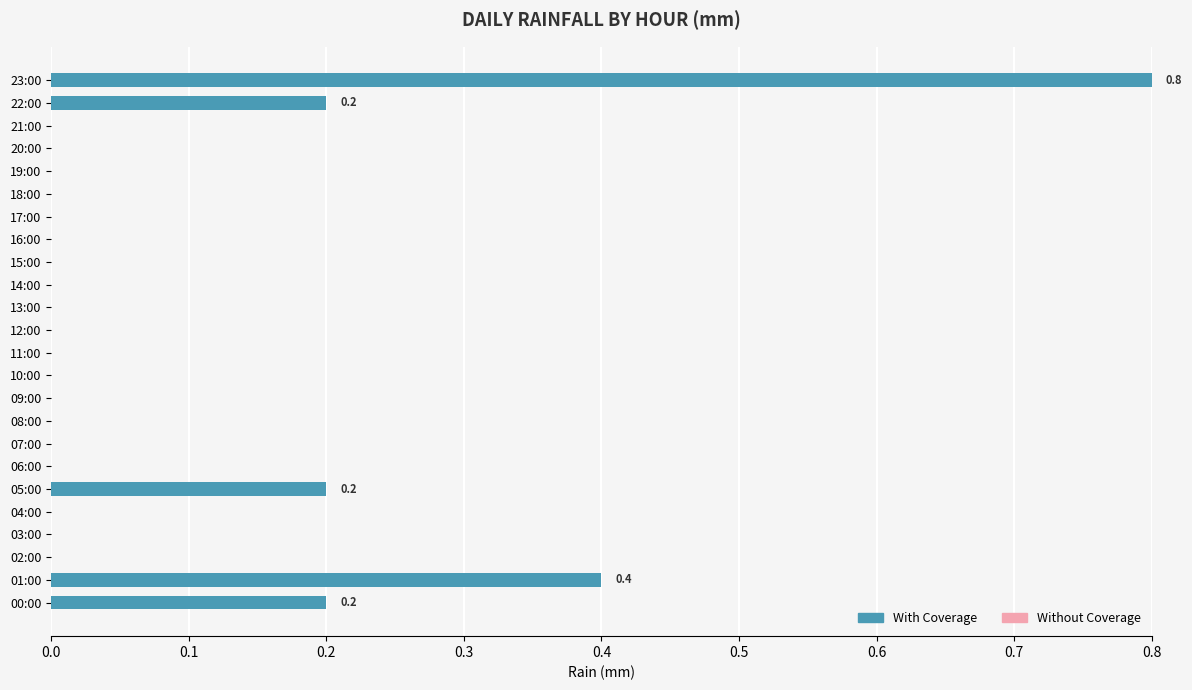

What is the maximum value shown in the chart?

0.8